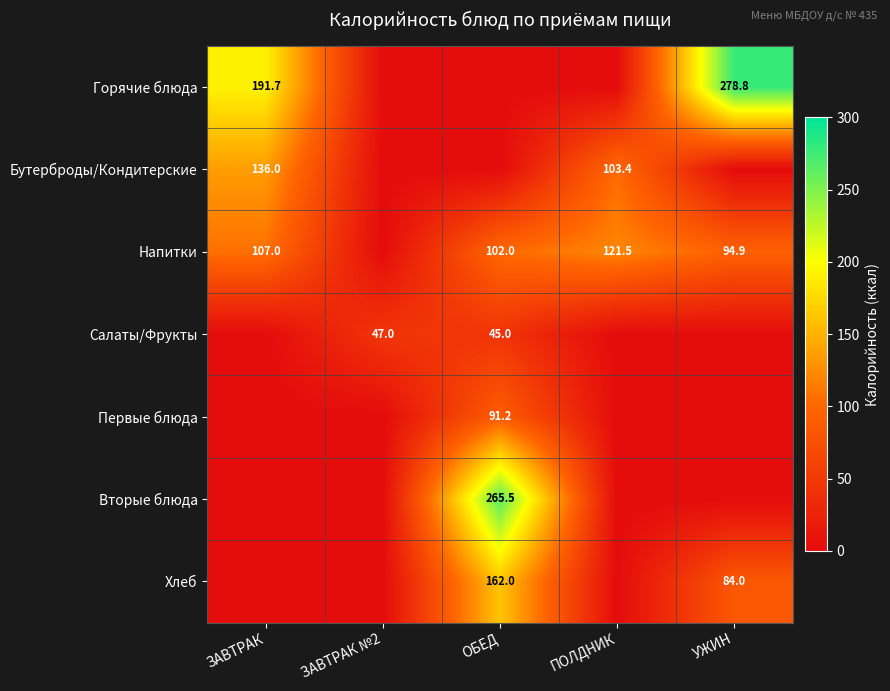

The Бутерброды/Кондитерские series shows 136.0 at ЗАВТРАК. True or false?

True